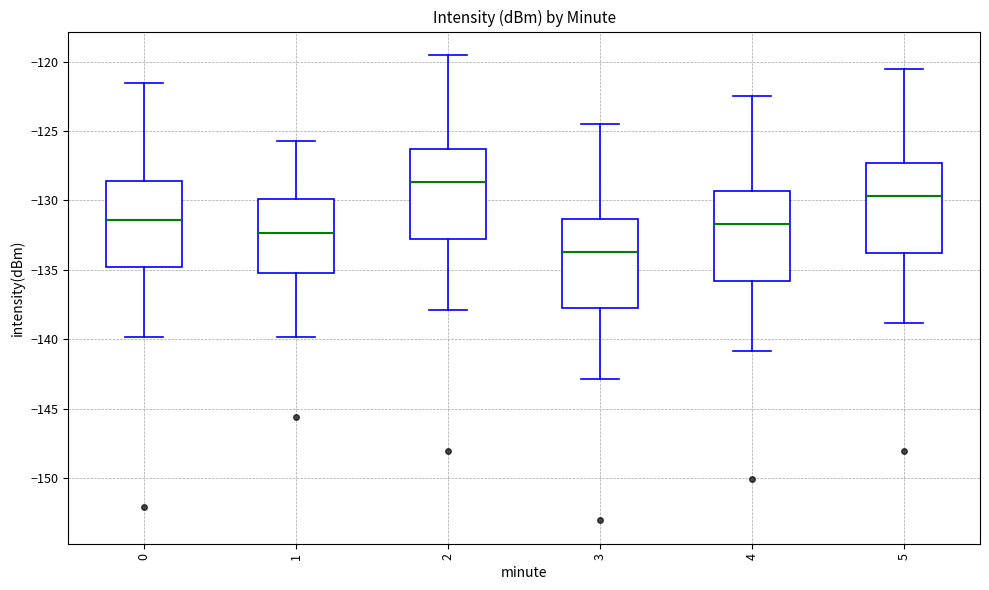

Reading left to right, read every box against the y-axis: the position of its median line, the range the box covers, and the ends of its whiskers. The values are not printed on the chart, so give them approximately, as read against the axis.

0: median -131.5, box -135.0 to -128.5, whiskers -140.0 to -121.5
1: median -132.5, box -135.5 to -130.0, whiskers -140.0 to -125.5
2: median -128.5, box -133.0 to -126.5, whiskers -138.0 to -119.5
3: median -133.5, box -138.0 to -131.5, whiskers -143.0 to -124.5
4: median -131.5, box -136.0 to -129.5, whiskers -141.0 to -122.5
5: median -129.5, box -134.0 to -127.5, whiskers -139.0 to -120.5